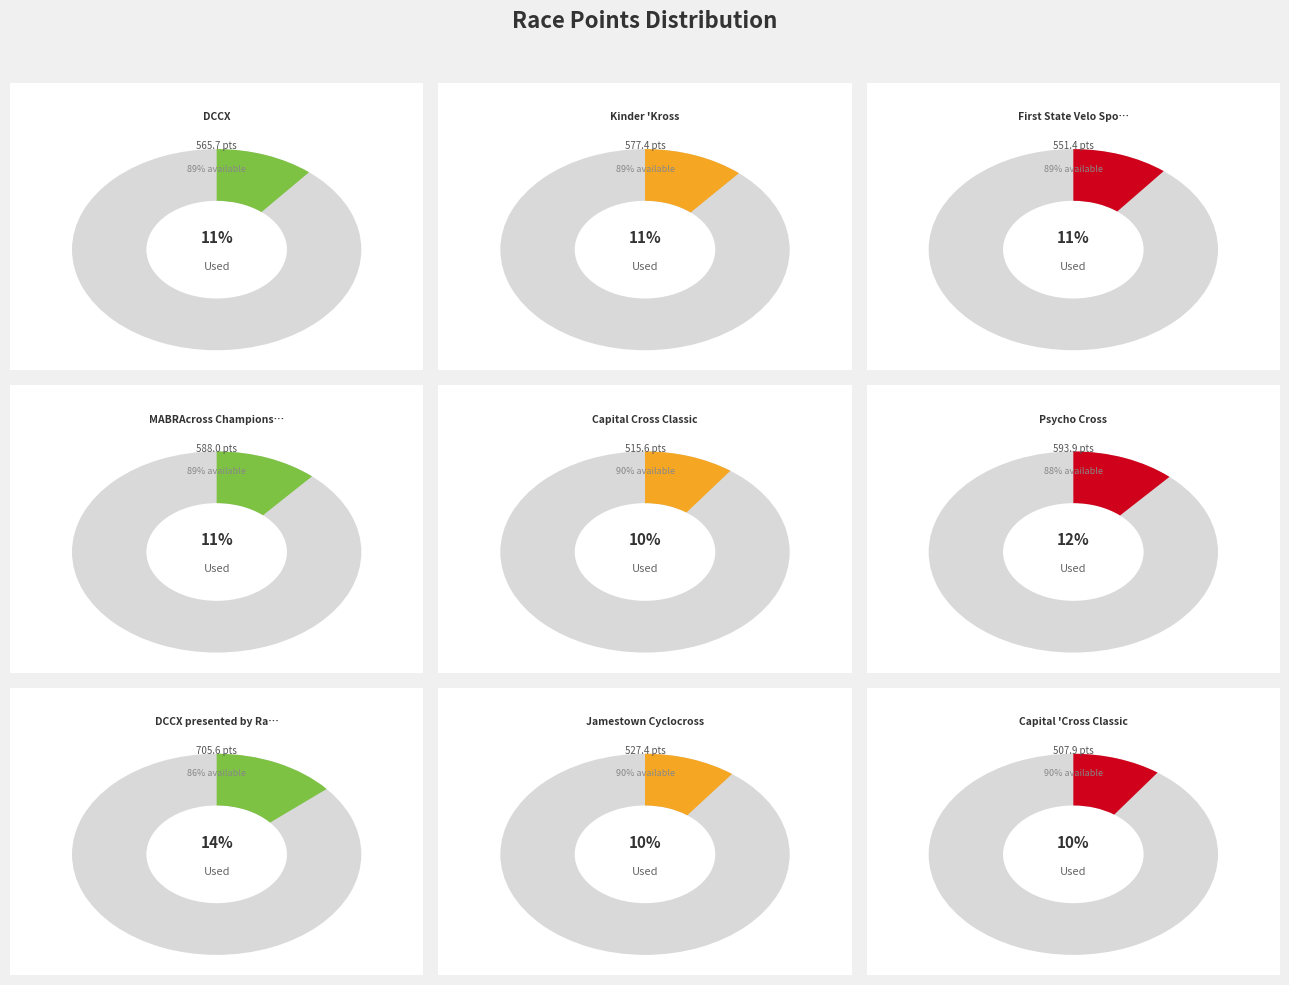

Which category has the smallest portion of the pie?

Capital 'Cross Classic